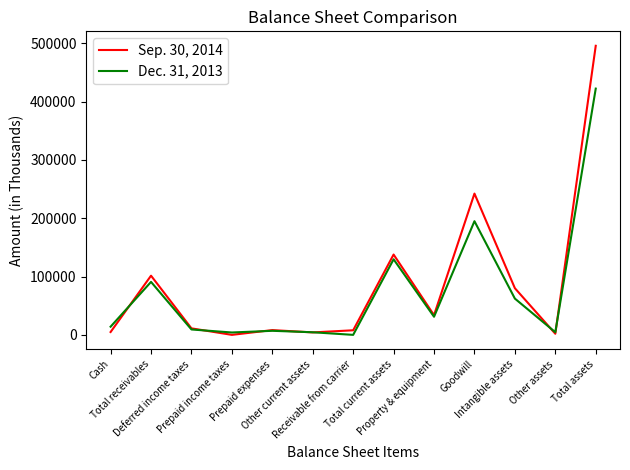

What value does the Dec. 31, 2013 series have at Cash, to the nearest 10?

14010